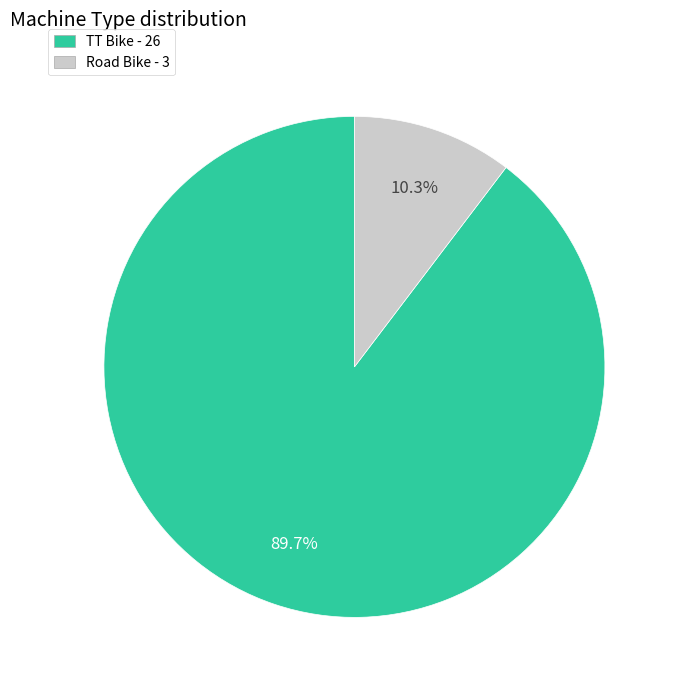

Does any single category account for the majority?

Yes